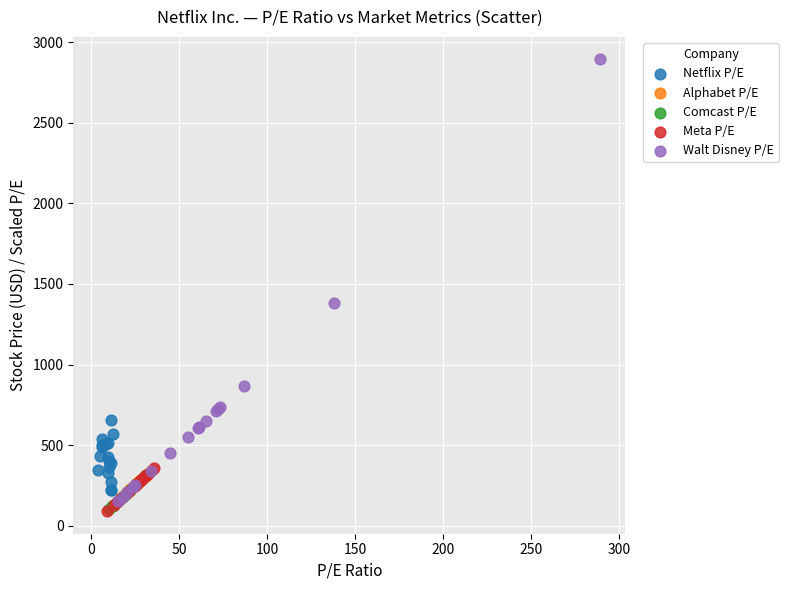

What are all the series names shown in the legend?

Netflix P/E, Alphabet P/E, Comcast P/E, Meta P/E, Walt Disney P/E